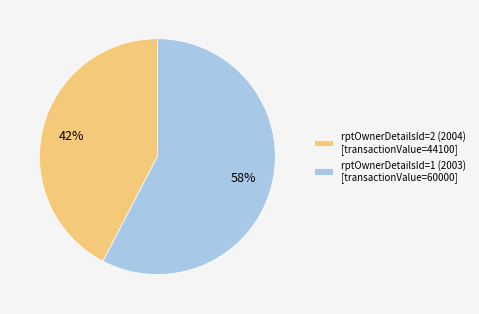

Is there any slice that represents more than half of the pie?

Yes